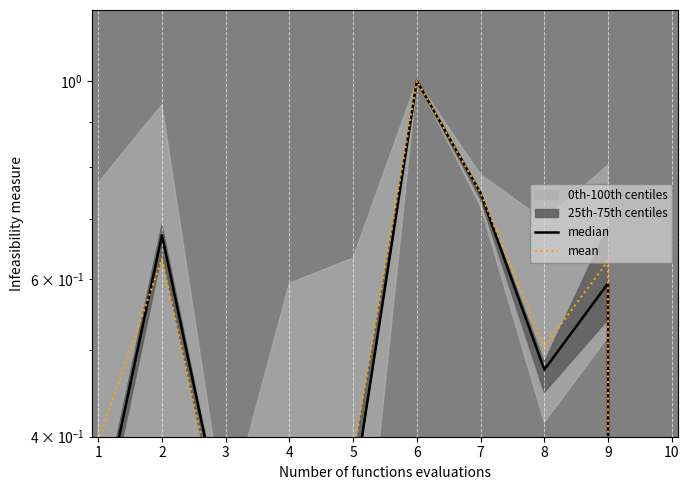

Reading left to right, list all the values displayed in this chart.

median: 0.3	0.7	0.3	0.3	0.3	1.0	0.7	0.5	0.6	0.0
mean: 0.4	0.6	0.3	0.3	0.4	1.0	0.7	0.5	0.6	0.0